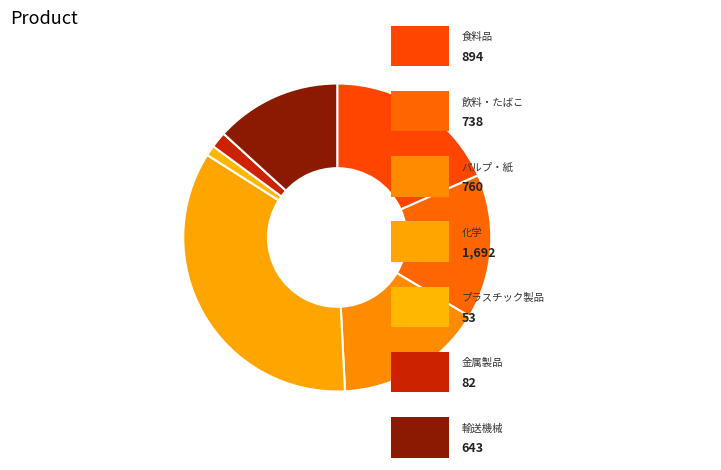

How many slices are in this pie chart?

7